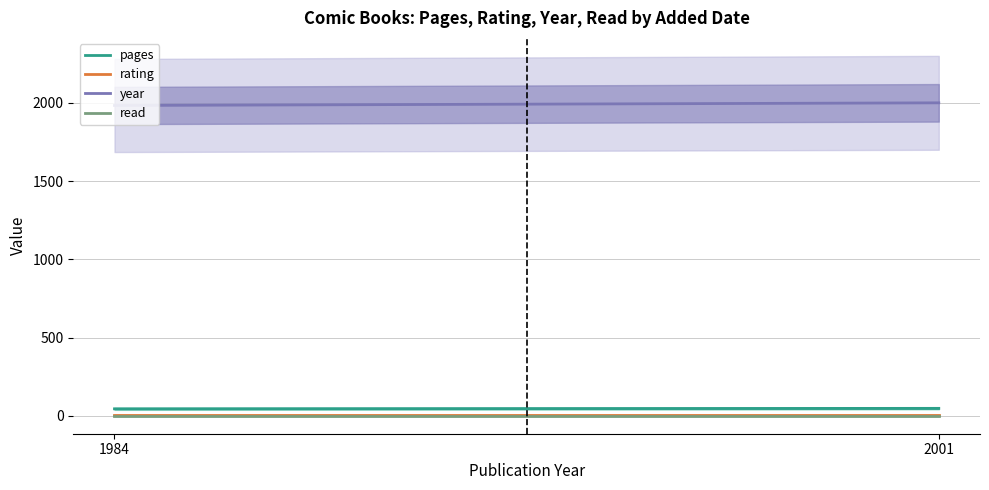

What is the lowest value of the year series?

1984